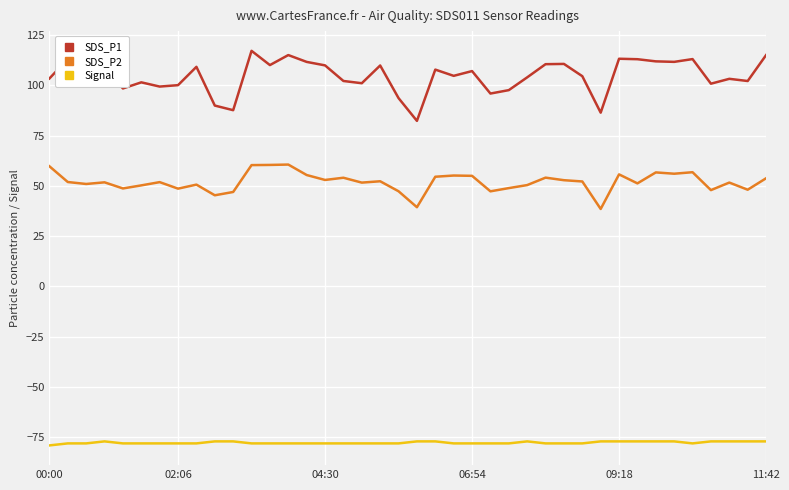

Rank the series by their average value, from lowest to highest.

Signal, SDS_P2, SDS_P1